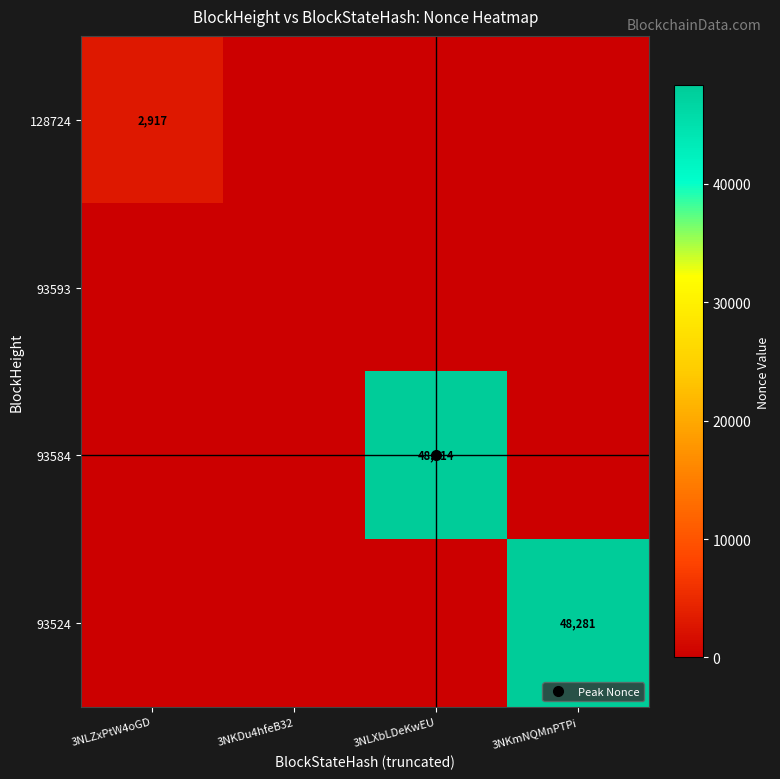

List the labels in order of 93593 value, largest first.

3NLZxPtW4oGD, 3NKDu4hfeB32, 3NLXbLDeKwEU, 3NKmNQMnPTPi